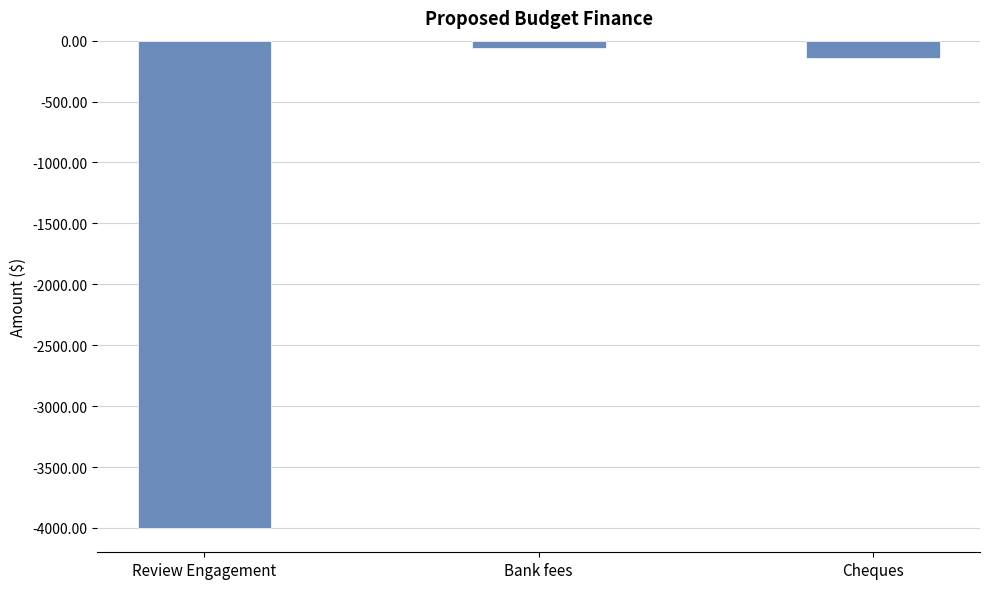

Reading right to left, transcribe all the data shown in this chart.

-140	-60	-4000